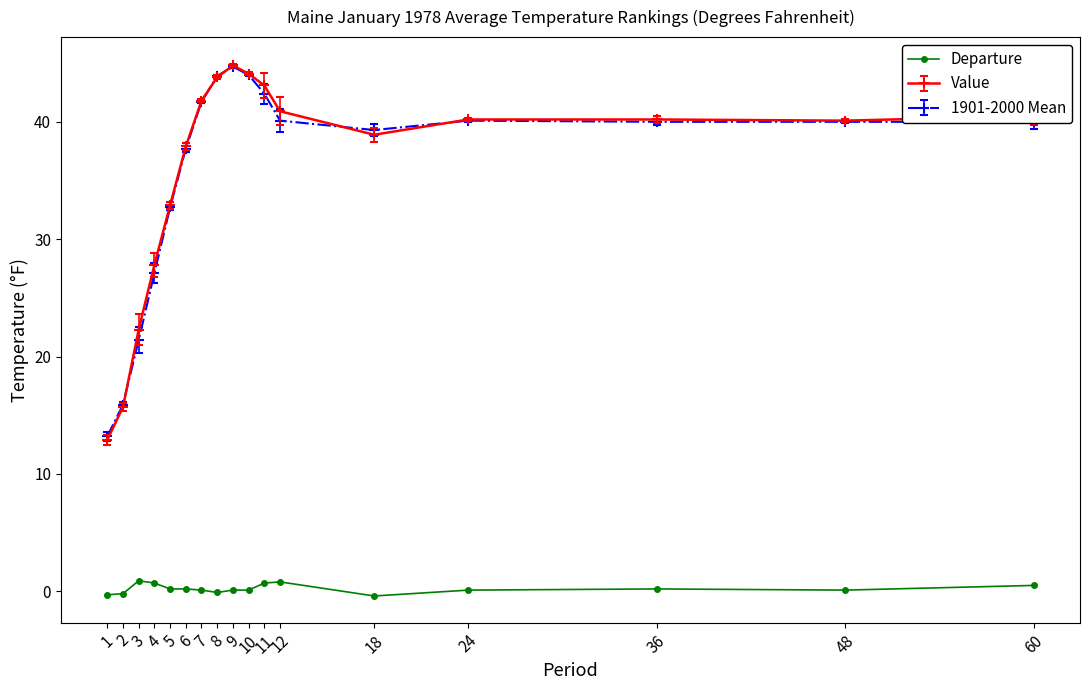

What is the smallest value displayed?

-0.4